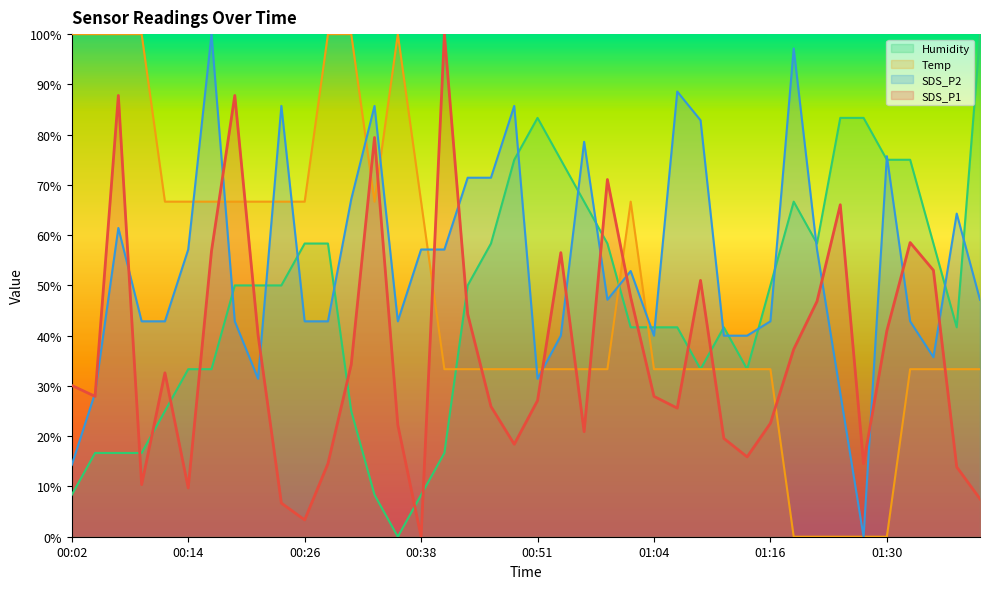

How many data points does each series have?

40